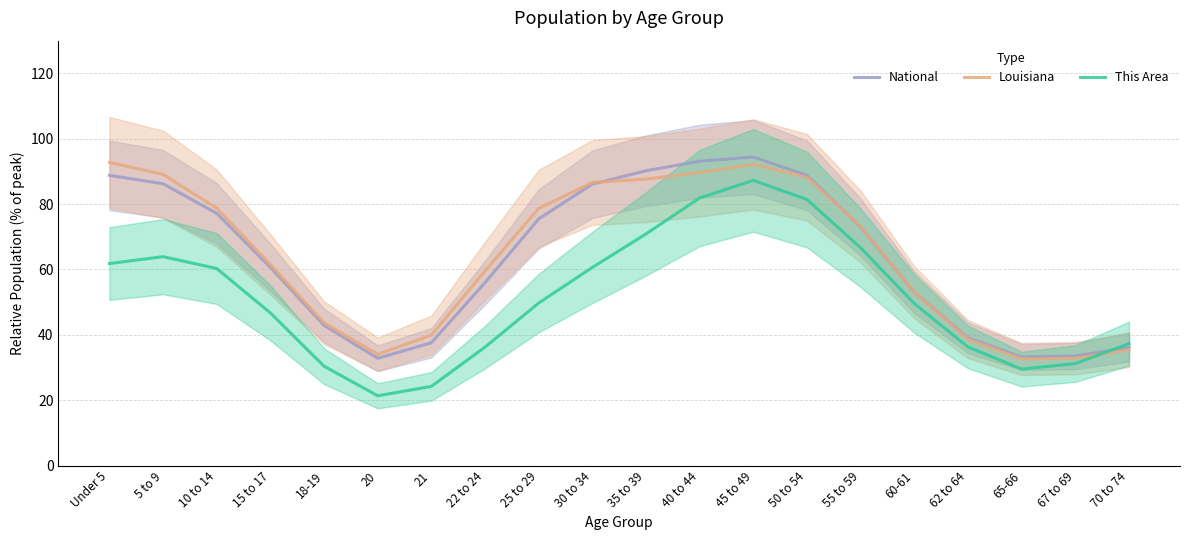

List the series in order of their peak value, lowest first.

This Area, Louisiana, National